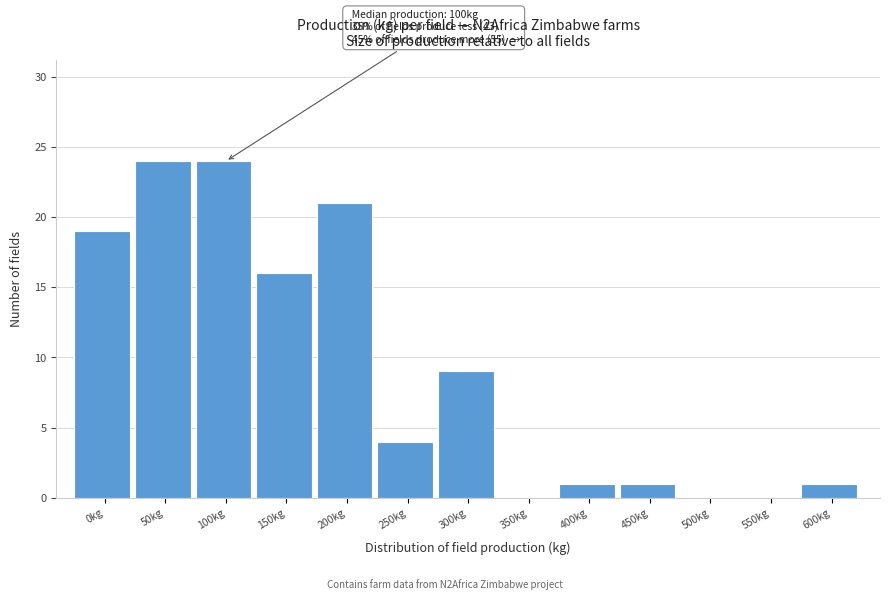

Reading right to left, what are all the values shown in this chart?

600kg=1	550kg=0	500kg=0	450kg=1	400kg=1	350kg=0	300kg=9	250kg=4	200kg=21	150kg=16	100kg=24	50kg=24	0kg=19